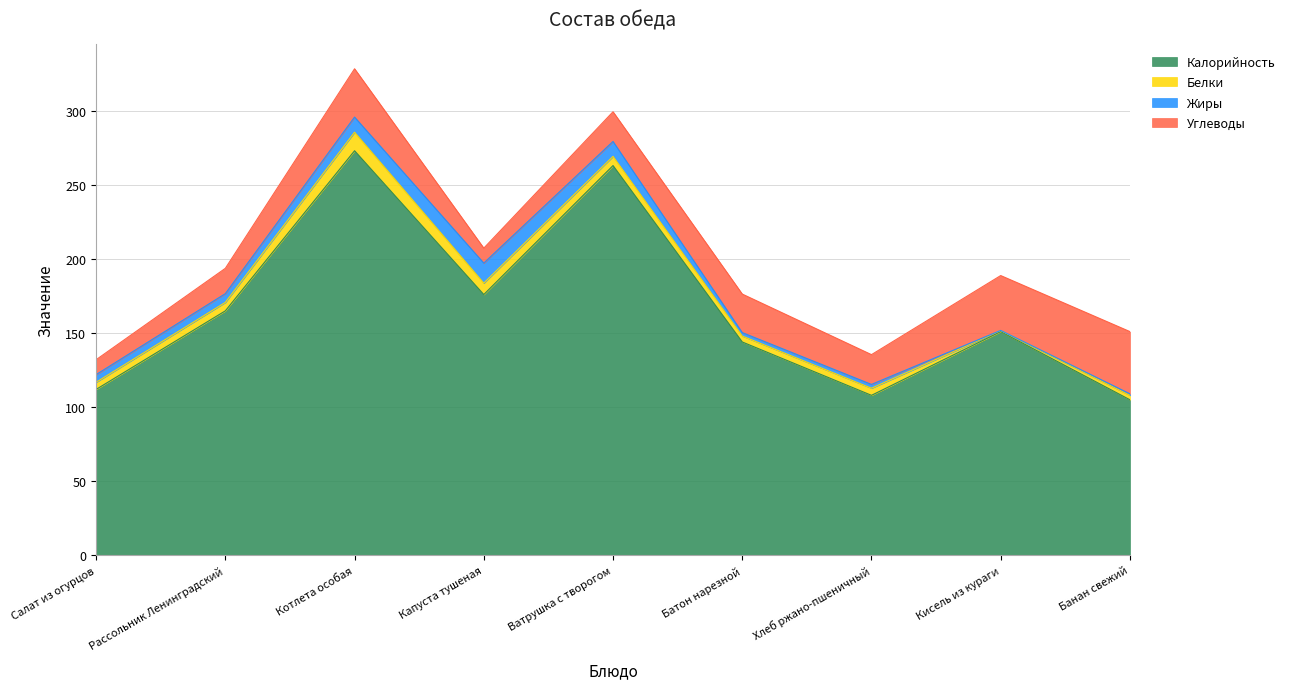

At how many categories does at least one series exceed 60?

9